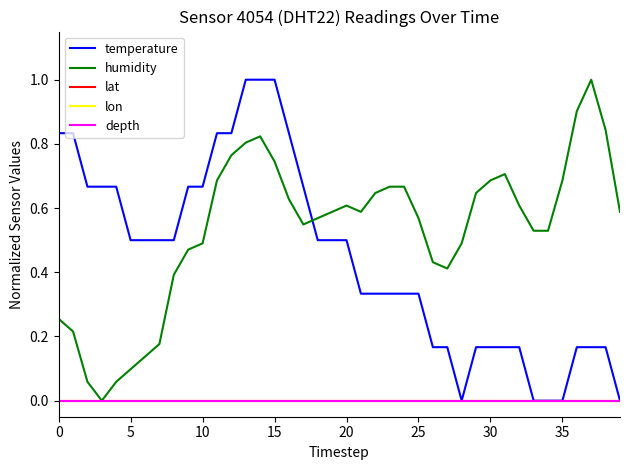

Which label corresponds to the smallest value in the chart?

28